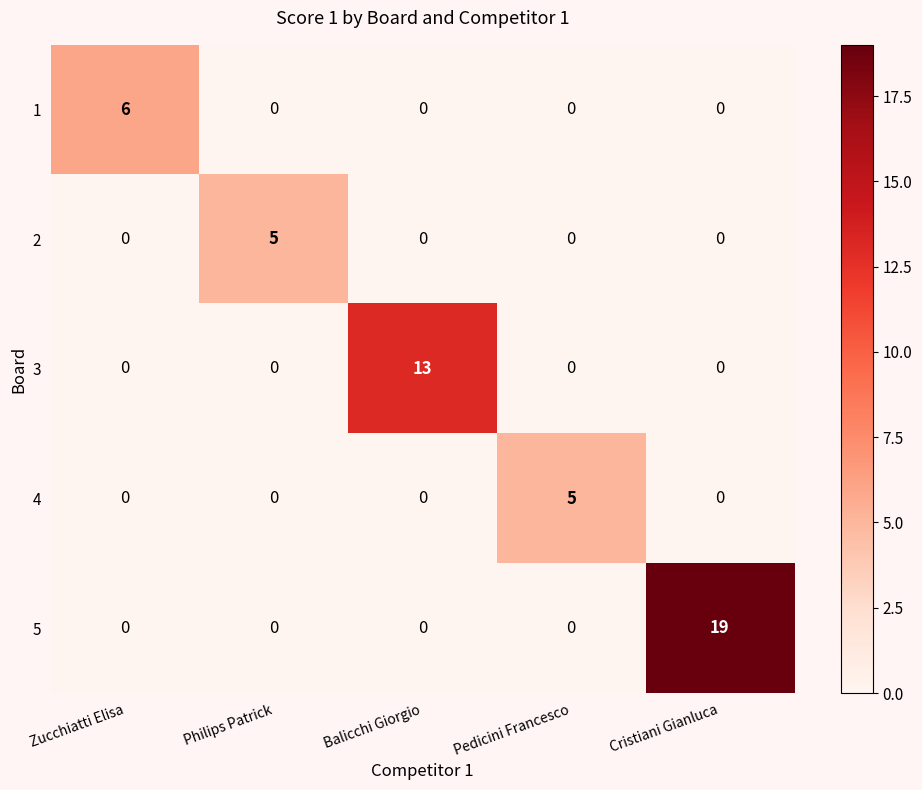

Which series has the largest total across all categories?

5